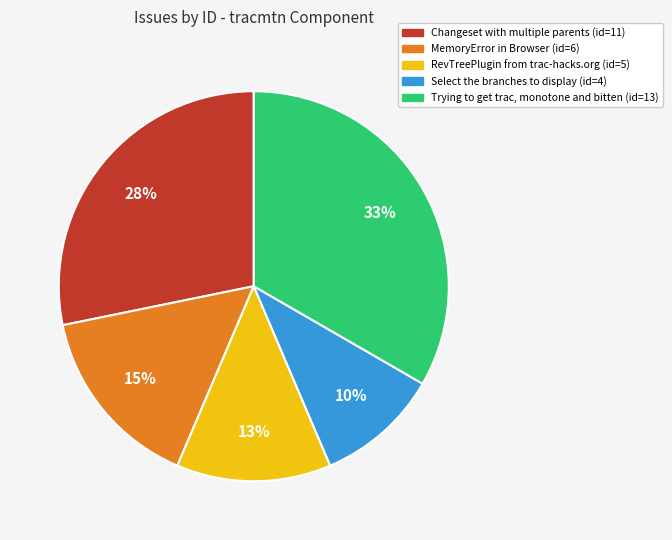

Is it true that MemoryError in Browser is 24% of the pie?

False